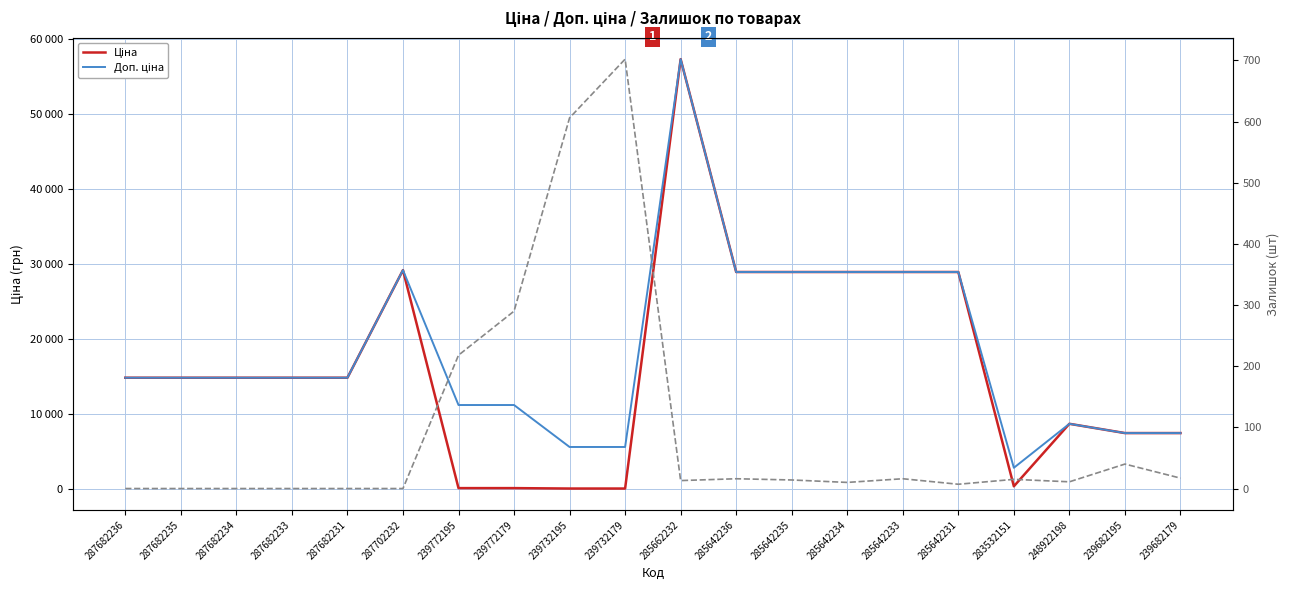

How many values in the Залишок series exceed 14?

9